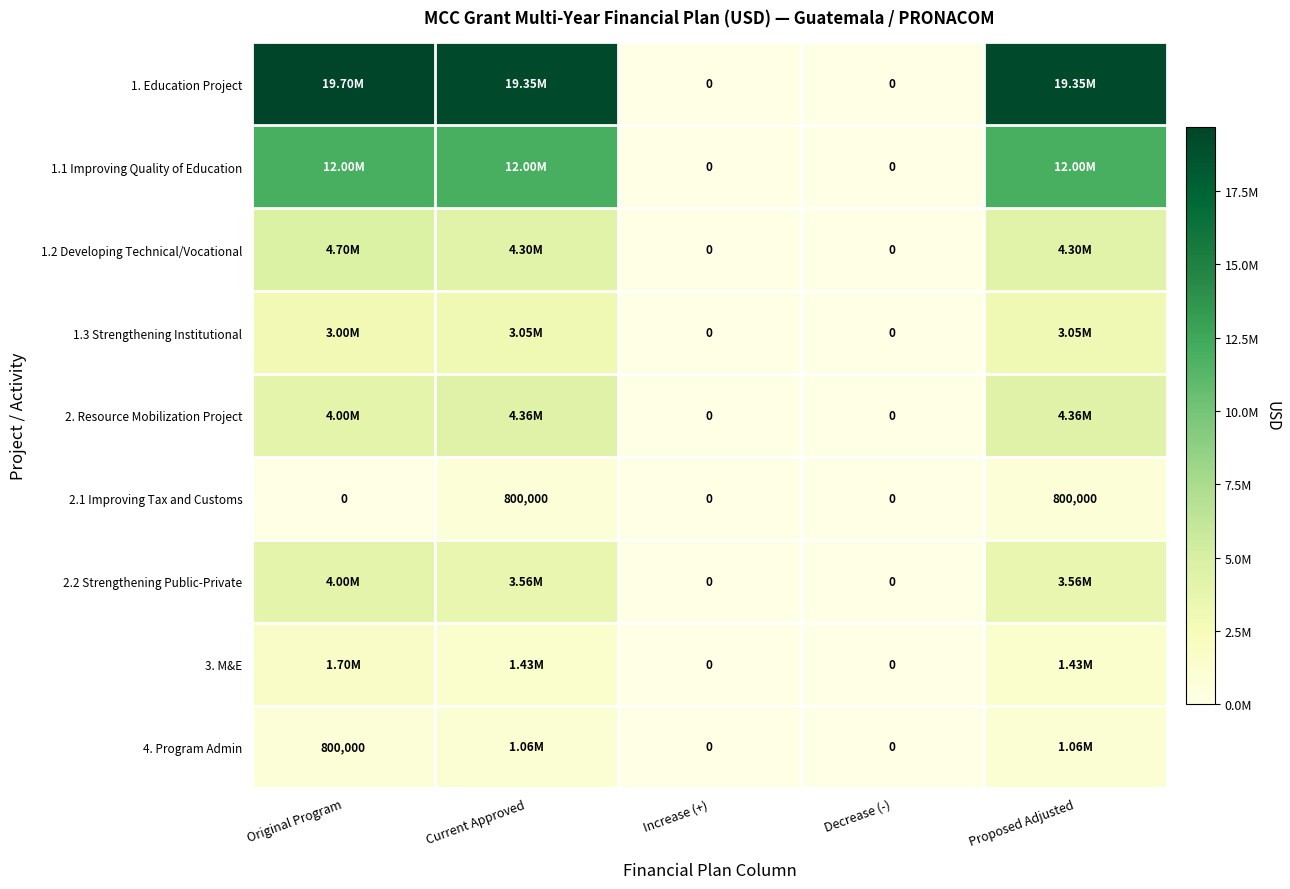

What is the difference between the maximum and minimum values in the 2.1 Improving Tax and Customs series?

800000